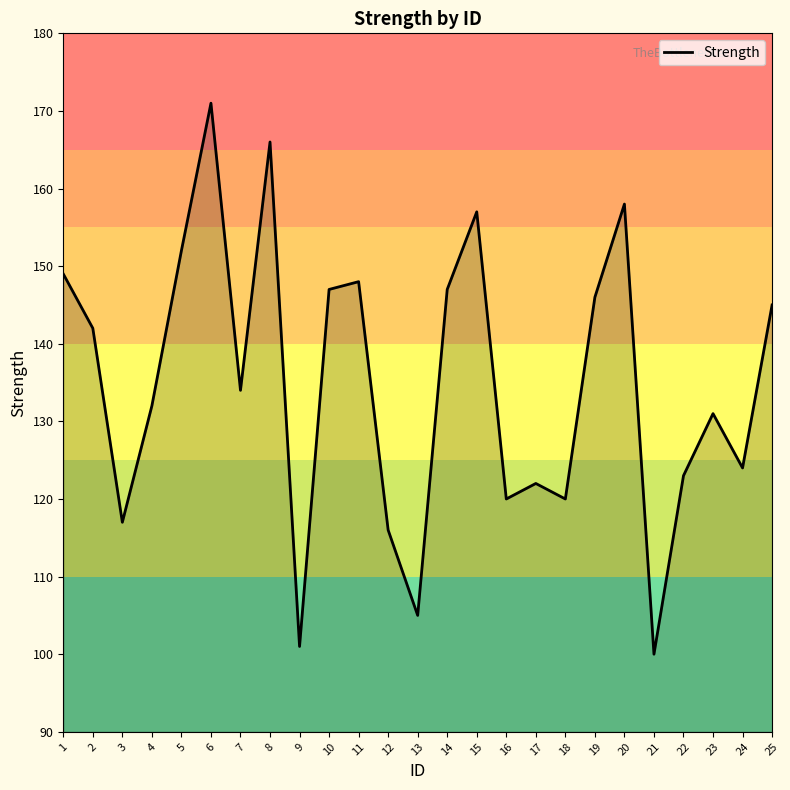

What is the greatest value displayed?

171